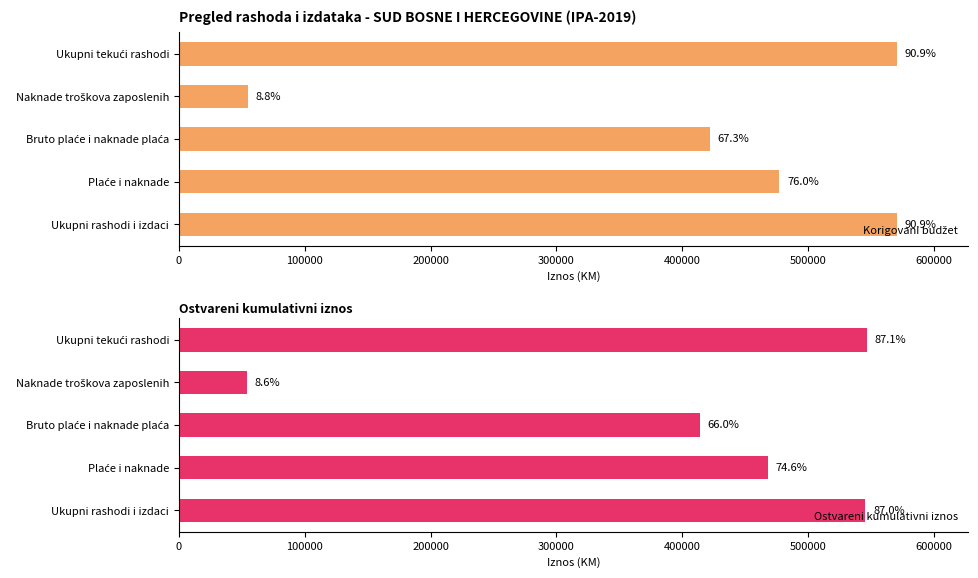

What value does the Ostvareni kumulativni iznos series have at Ukupni rashodi i izdaci?

545477